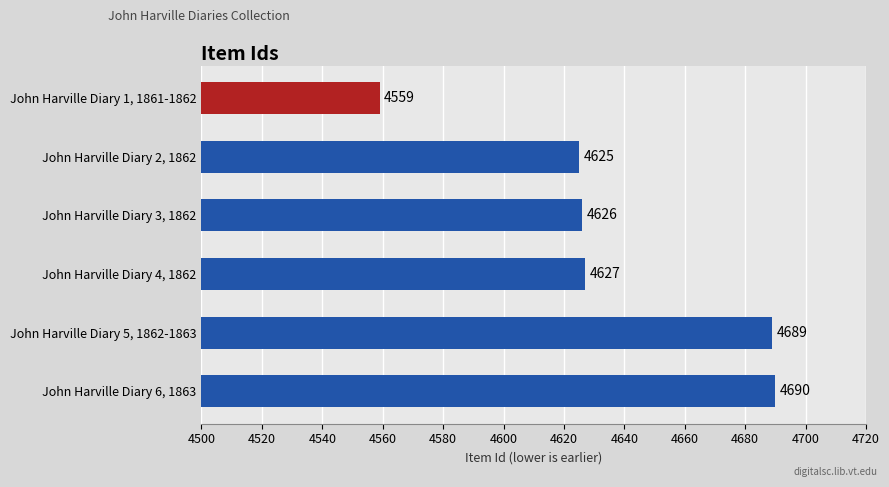

At which category does the chart reach its minimum across all series?

John Harville Diary 1, 1861-1862